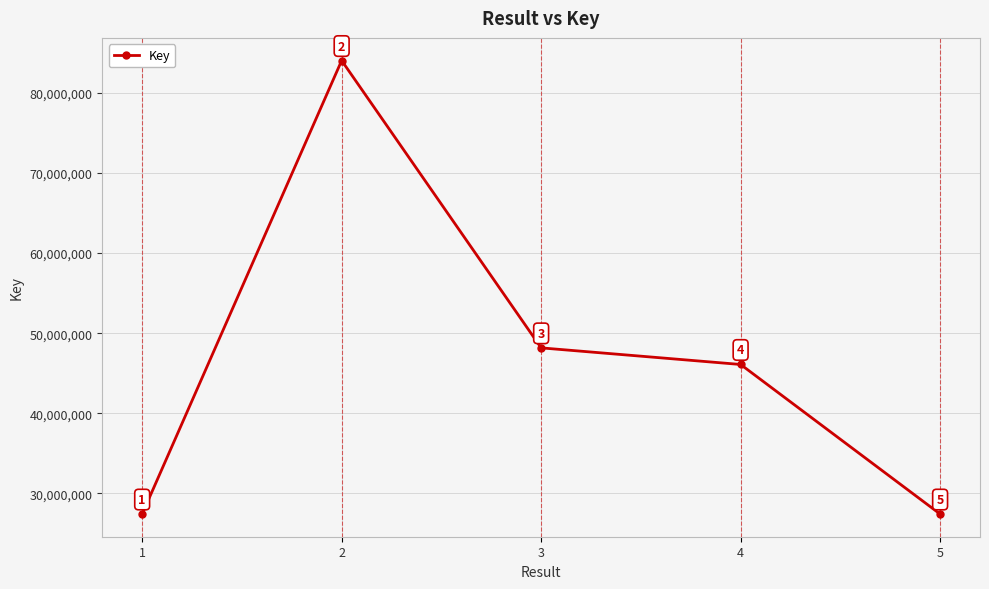

True or false: the data shows 14290741 at 4.

False